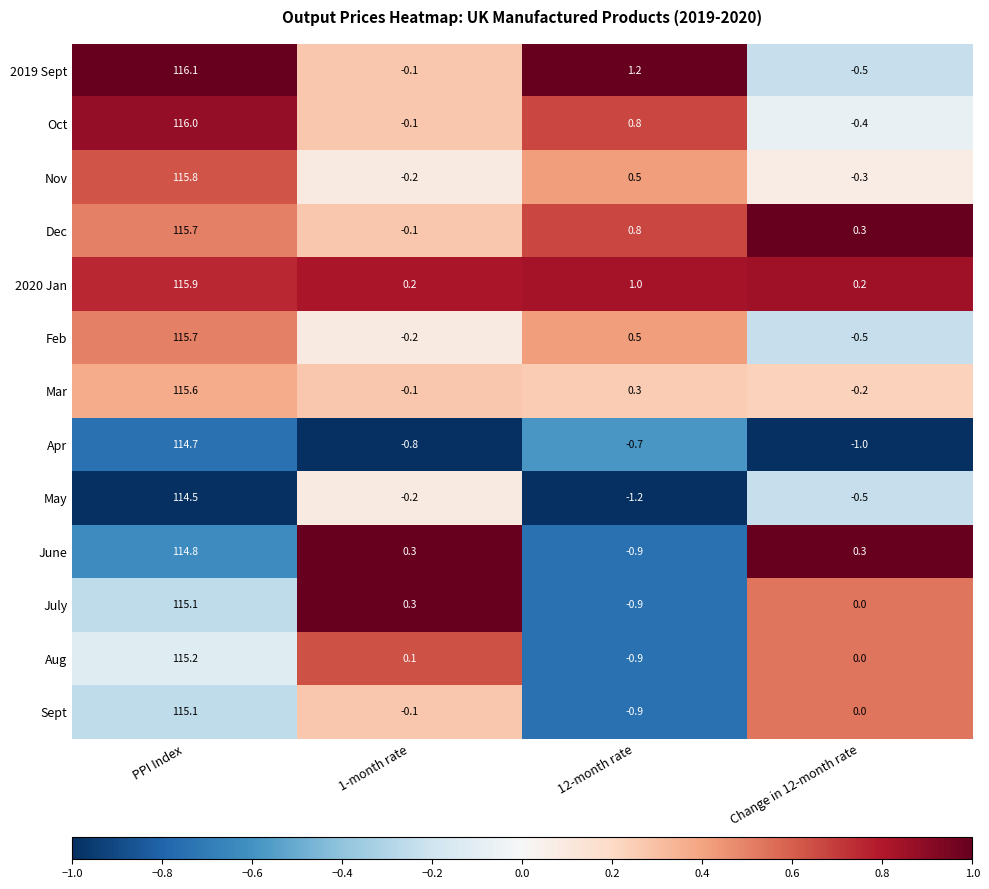

Is the value of July at PPI Index greater than the value of Mar at 1-month rate?

Yes